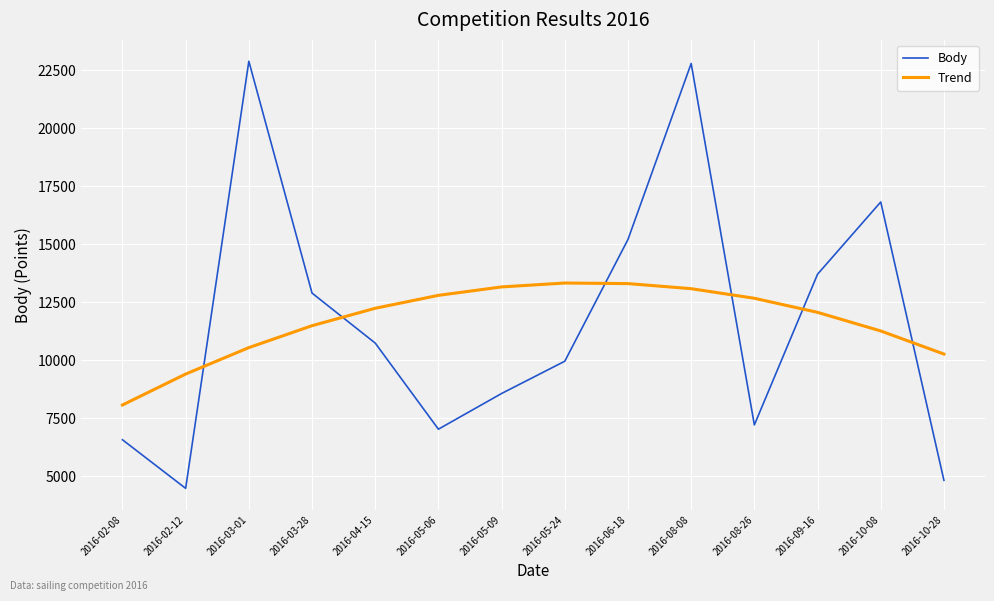

Read the Trend value at 2016-06-18.

13305.4